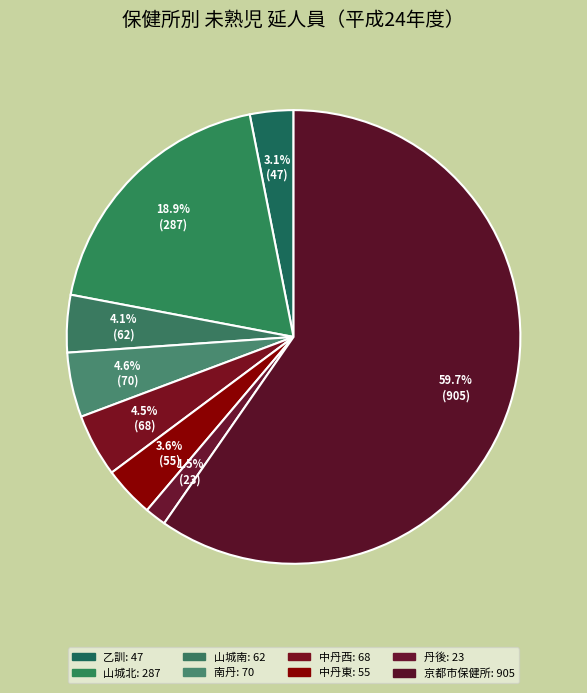

Count the number of slices in the pie.

8